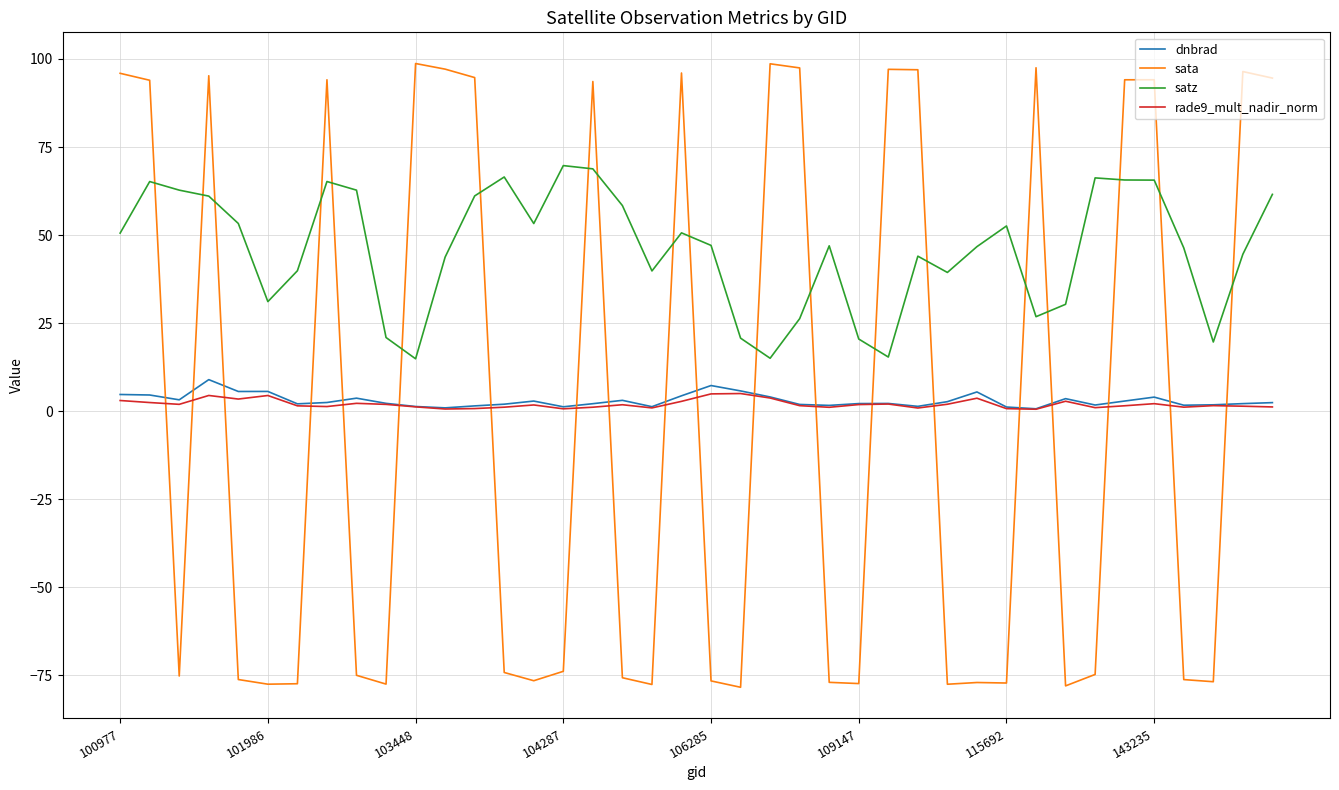

What is the sum of all dnbrad values?

120.9